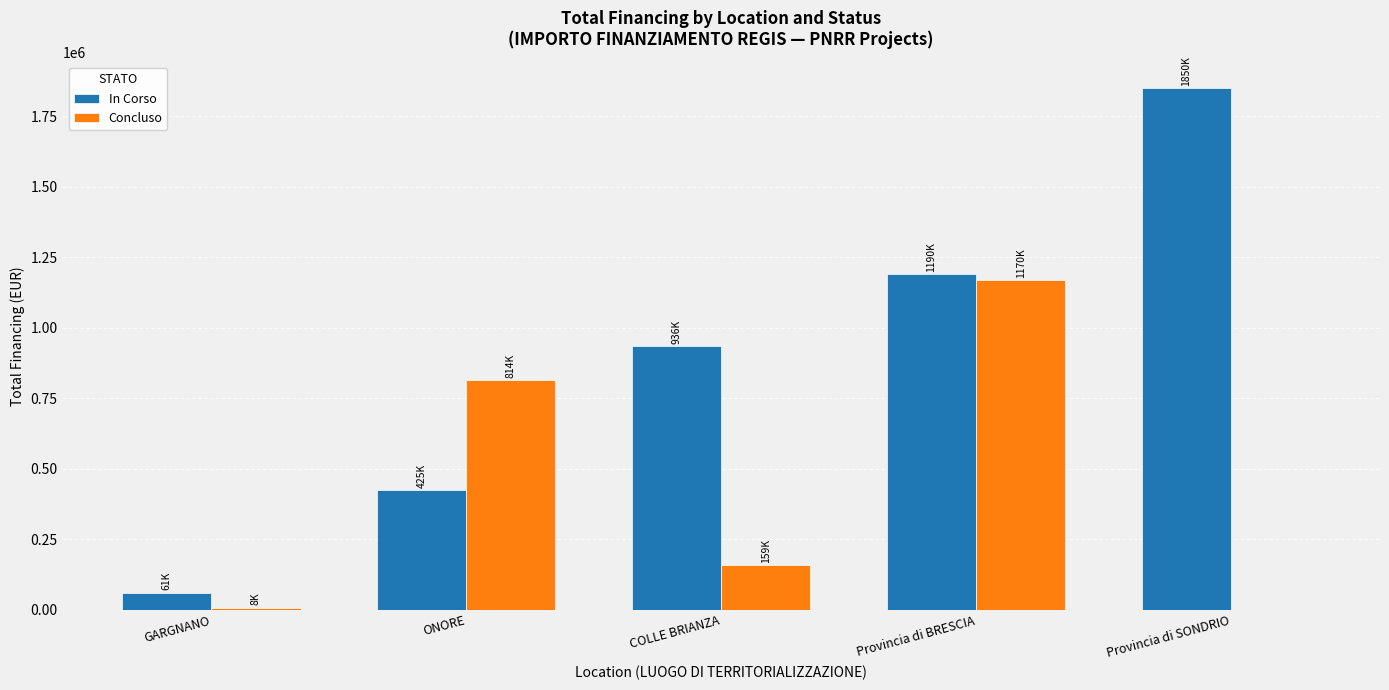

What is the sum of all Concluso values?

2150397.3